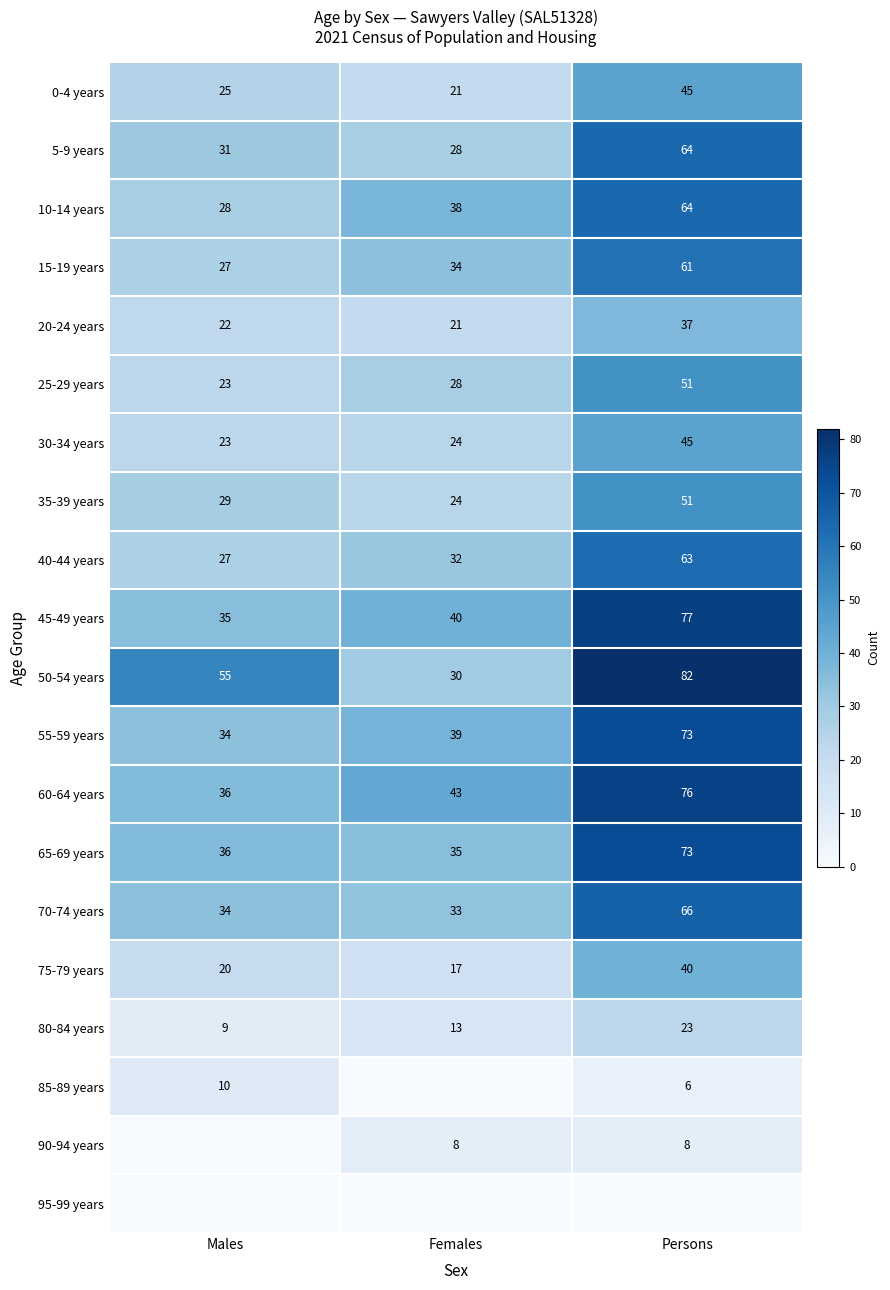

Is it true that 90-94 years equals 8 at Females?

True